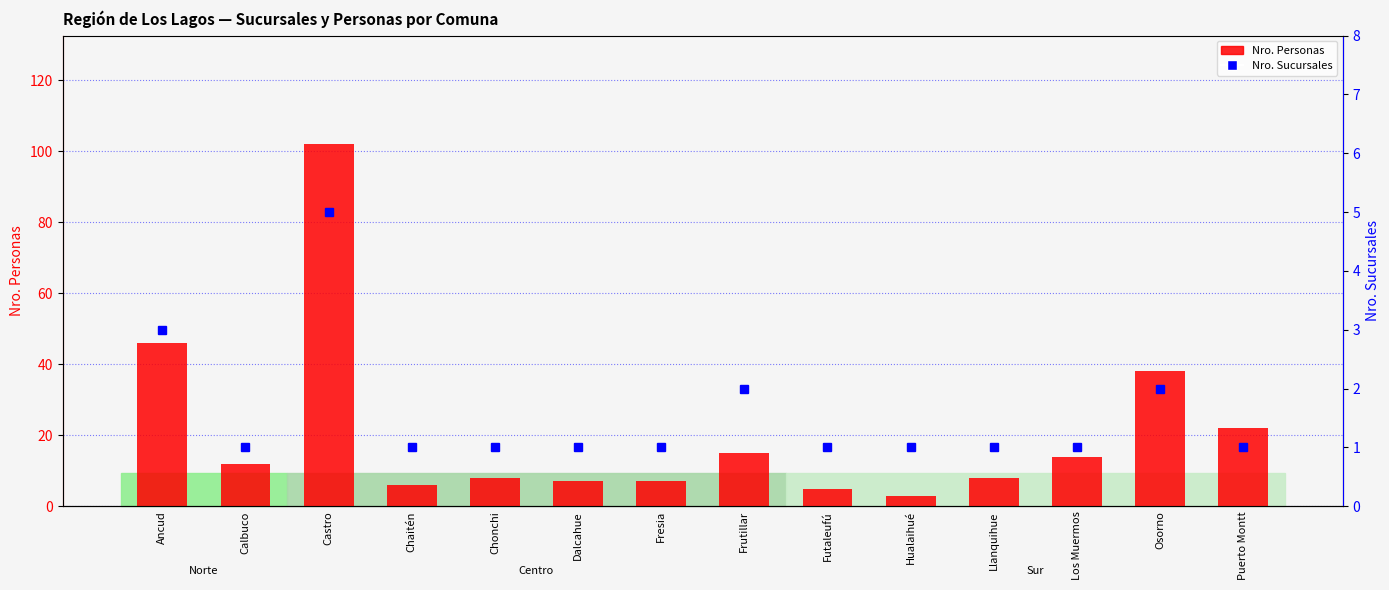

What is the label of the 11th bar from the right?

Chaitén